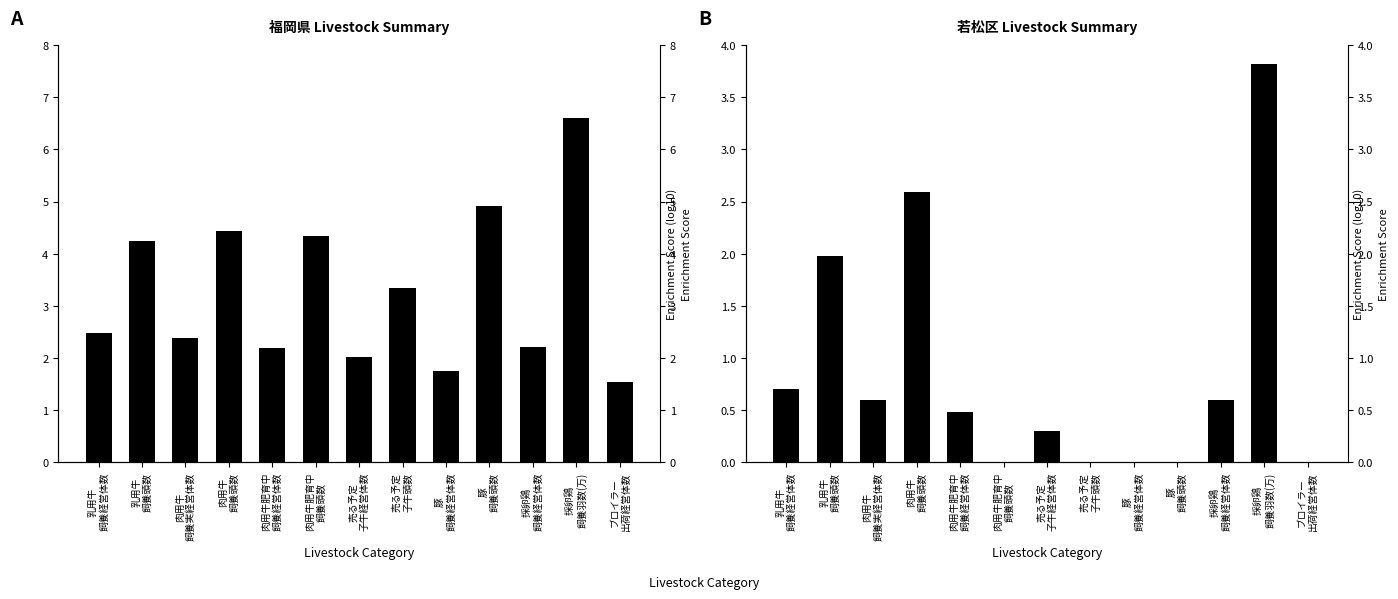

How many bars are there in total?

26